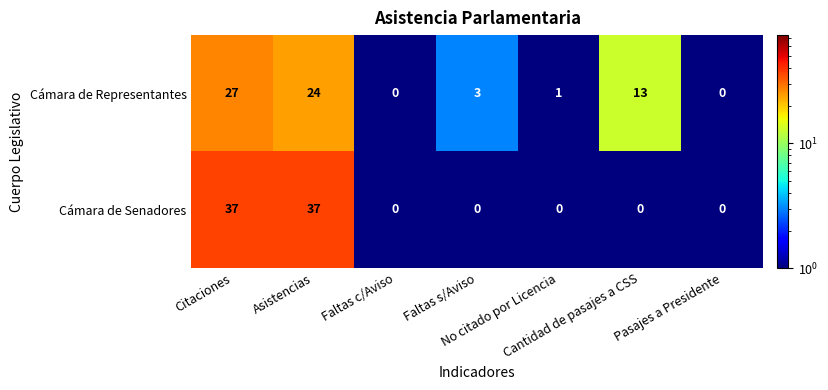

What is the sum of all Cámara de Senadores values?

74